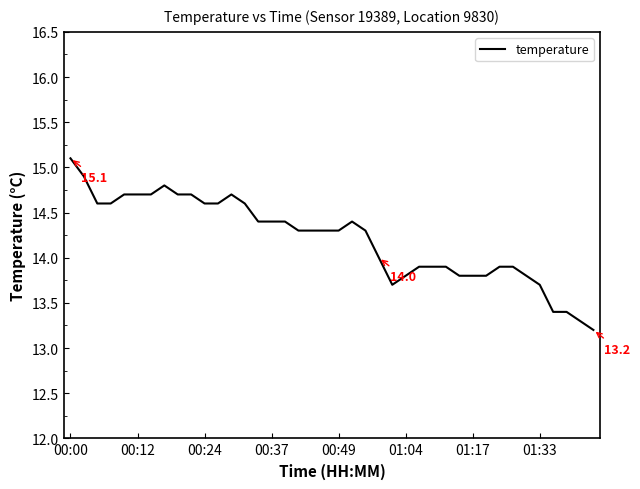

What is the maximum value shown in the chart?

15.1